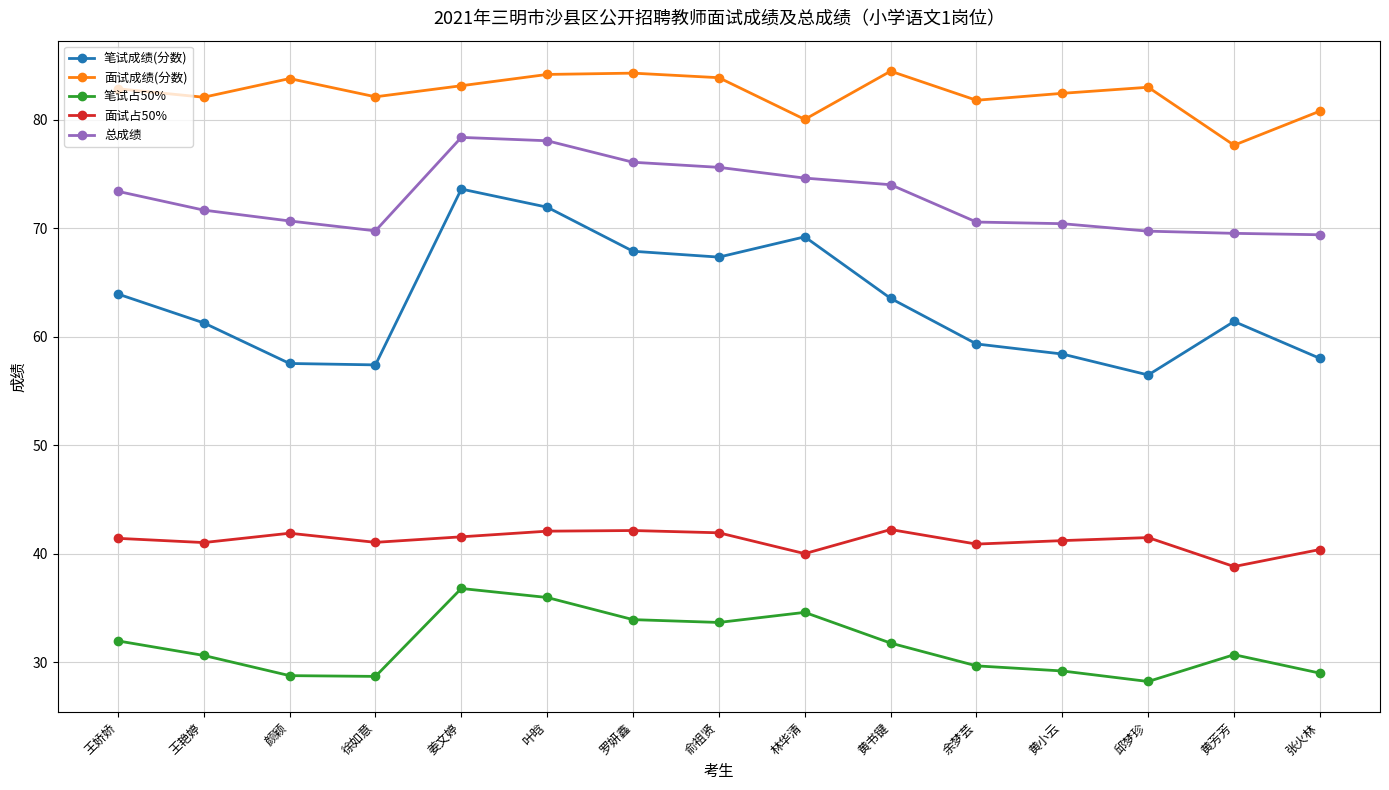

What is the value of the 笔试成绩(分数) point at the 5th from the left?

73.6